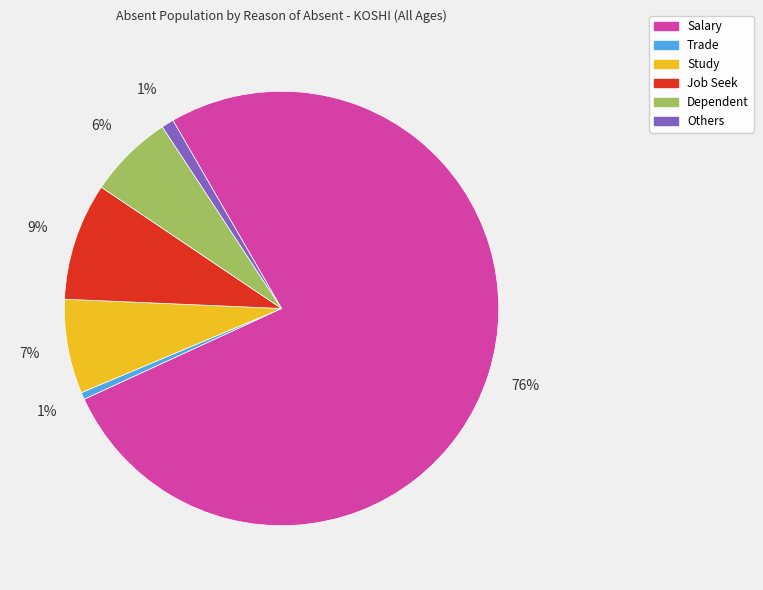

To the nearest percent, what portion does Dependent represent?

6%